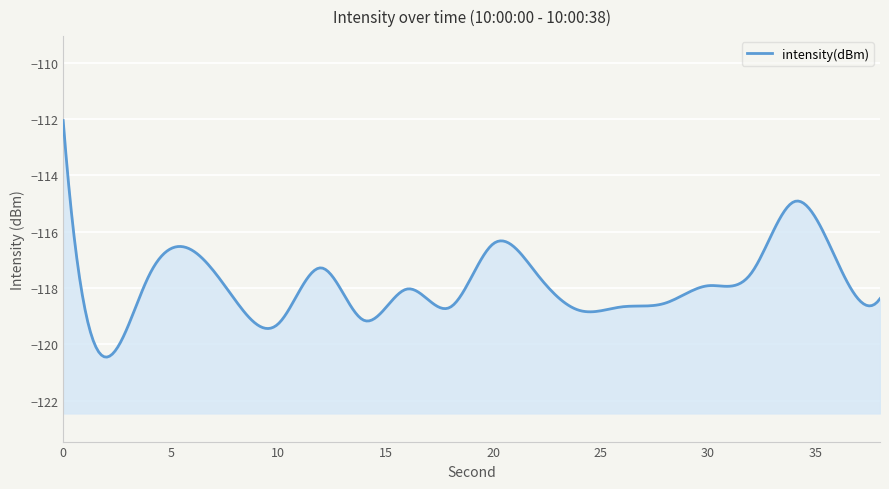

What is the difference between the maximum and minimum values?

8.4